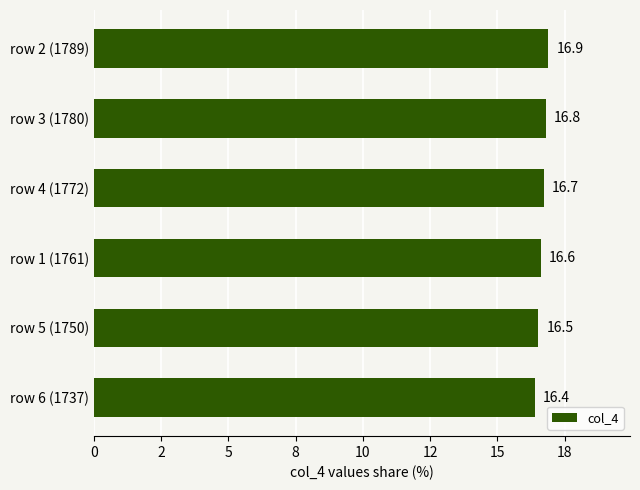

What is the difference between the second highest and second lowest values?

0.3